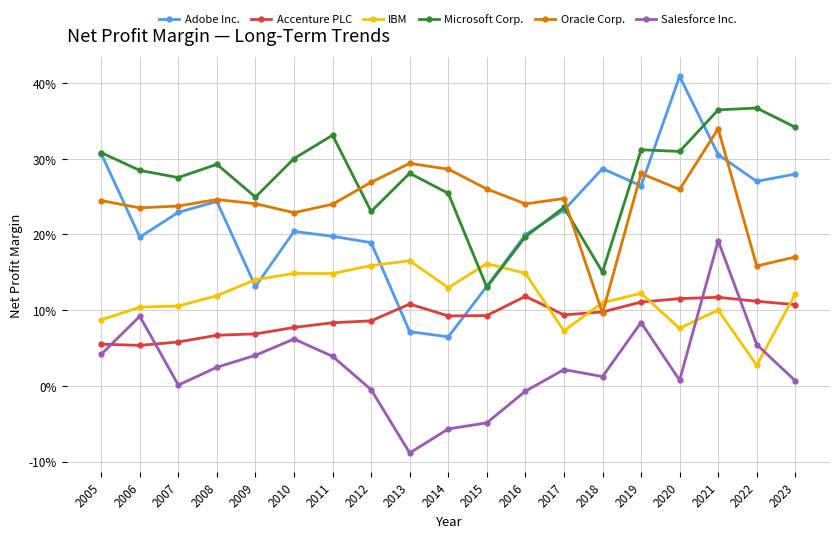

Reading left to right, transcribe all the data shown in this chart.

Adobe Inc.: 0.3	0.2	0.2	0.2	0.1	0.2	0.2	0.2	0.1	0.1	0.1	0.2	0.2	0.3	0.3	0.4	0.3	0.3	0.3
Accenture PLC: 0.1	0.1	0.1	0.1	0.1	0.1	0.1	0.1	0.1	0.1	0.1	0.1	0.1	0.1	0.1	0.1	0.1	0.1	0.1
IBM: 0.1	0.1	0.1	0.1	0.1	0.1	0.1	0.2	0.2	0.1	0.2	0.1	0.1	0.1	0.1	0.1	0.1	0.0	0.1
Microsoft Corp.: 0.3	0.3	0.3	0.3	0.2	0.3	0.3	0.2	0.3	0.3	0.1	0.2	0.2	0.2	0.3	0.3	0.4	0.4	0.3
Oracle Corp.: 0.2	0.2	0.2	0.2	0.2	0.2	0.2	0.3	0.3	0.3	0.3	0.2	0.2	0.1	0.3	0.3	0.3	0.2	0.2
Salesforce Inc.: 0.0	0.1	0.0	0.0	0.0	0.1	0.0	-0.0	-0.1	-0.1	-0.0	-0.0	0.0	0.0	0.1	0.0	0.2	0.1	0.0